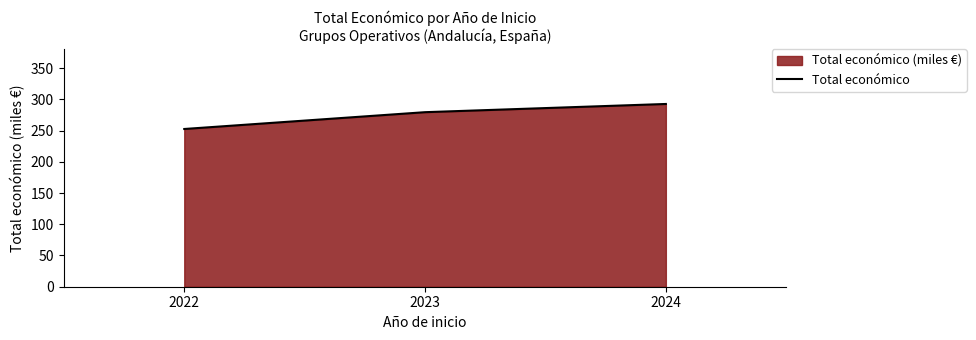

Reading left to right, transcribe all the data shown in this chart.

252.5	279.4	292.5